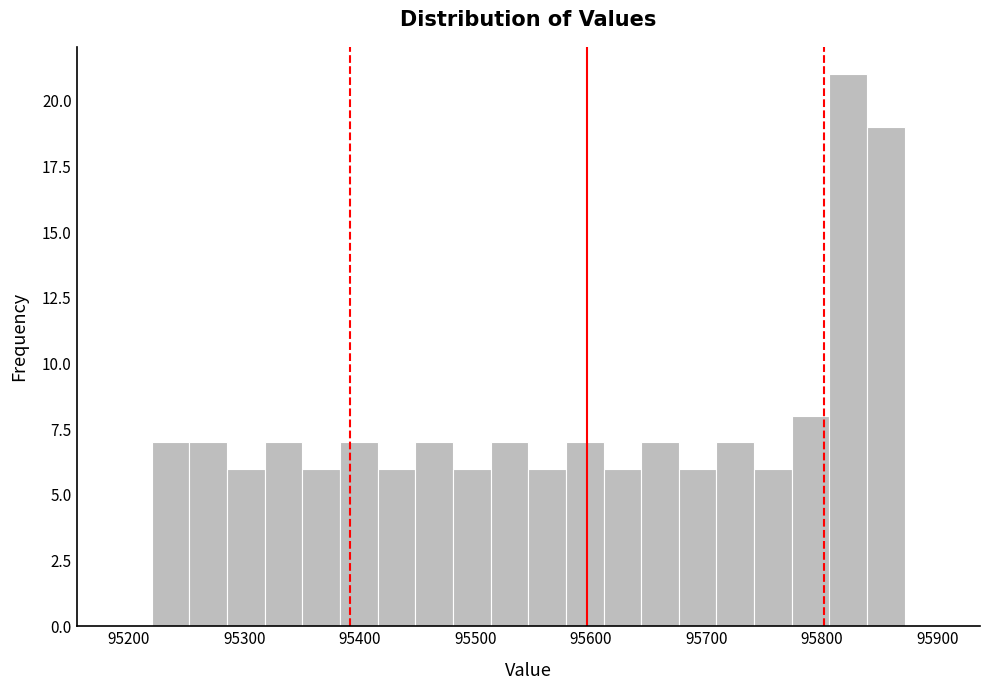

Read against the x-axis, roughly where is the centre of the tallest bar?

95820